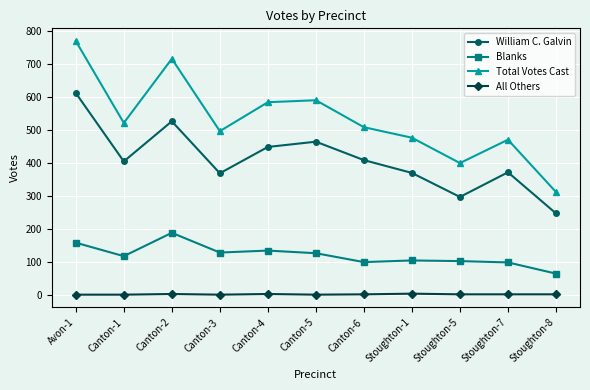

Is this an area chart (filled region under the line)?

No